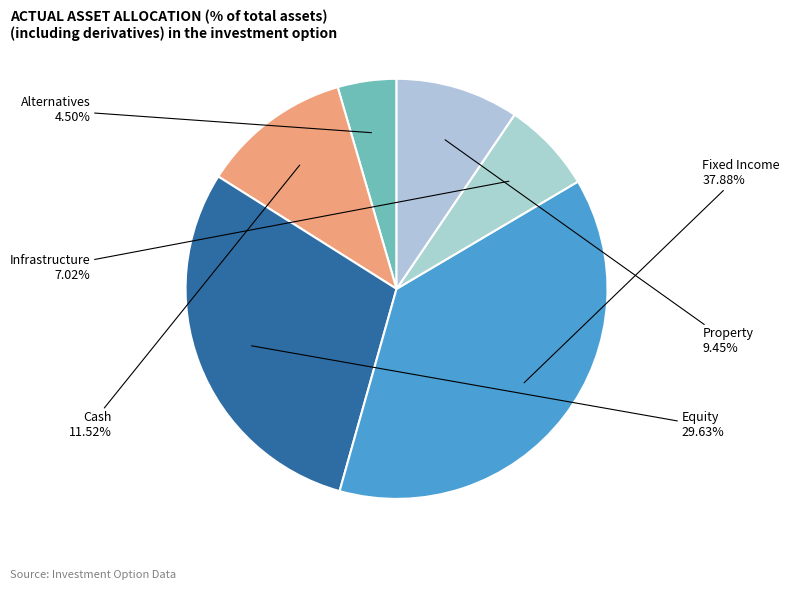

Between Property and Alternatives, which is larger?

Property